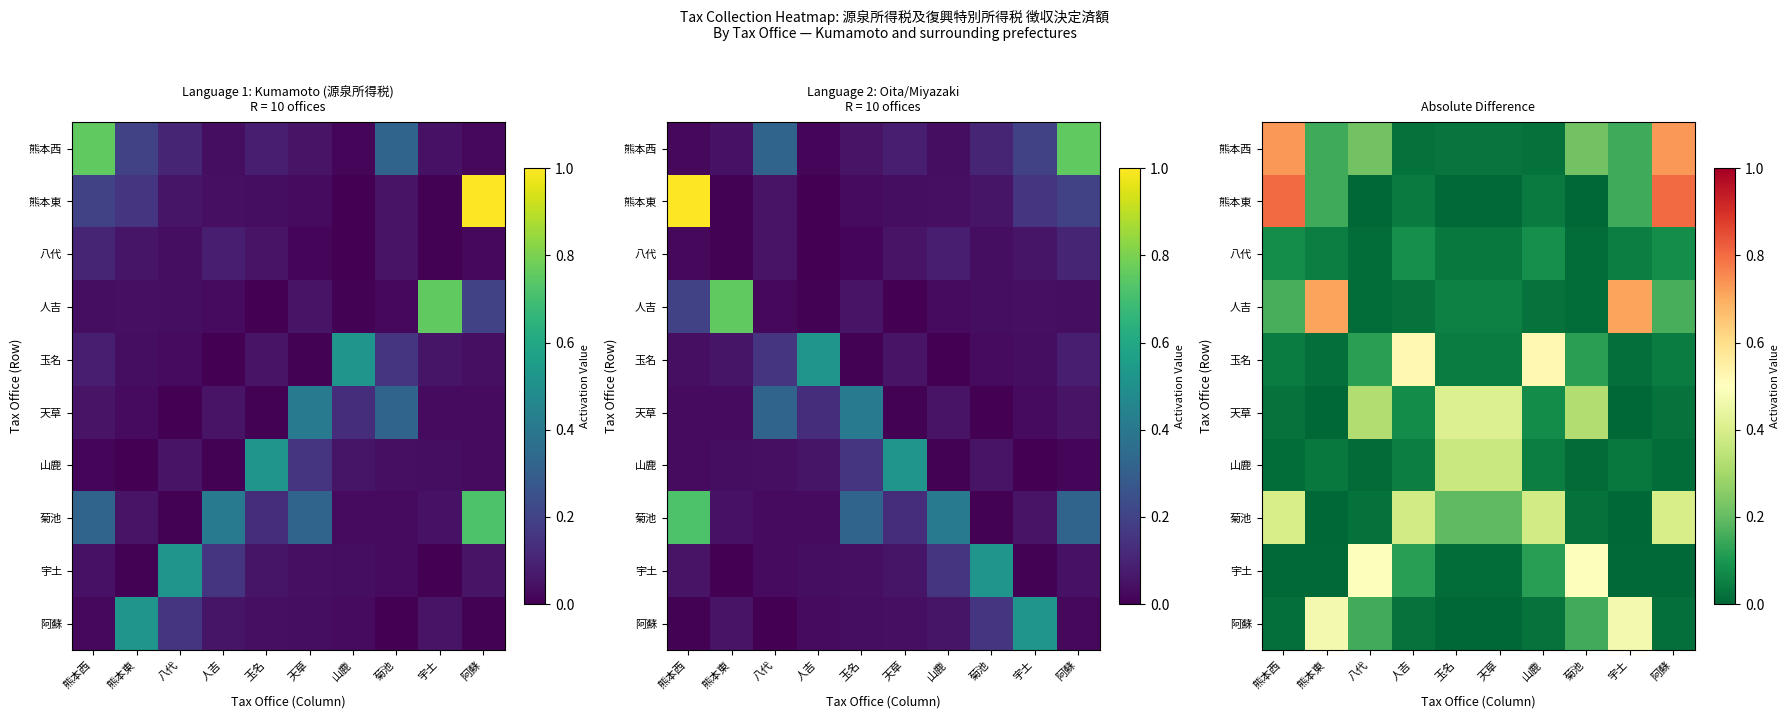

Which series has the widest spread of values?

熊本東